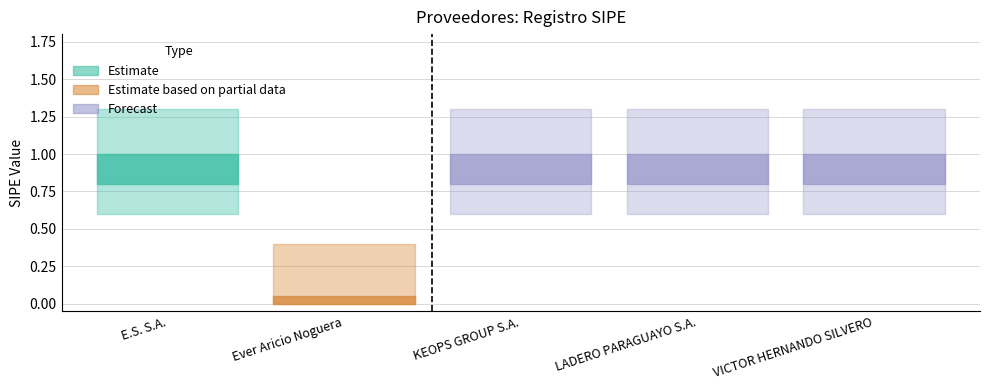

Reading left to right, what are all the values shown in this chart?

1	0	1	1	1